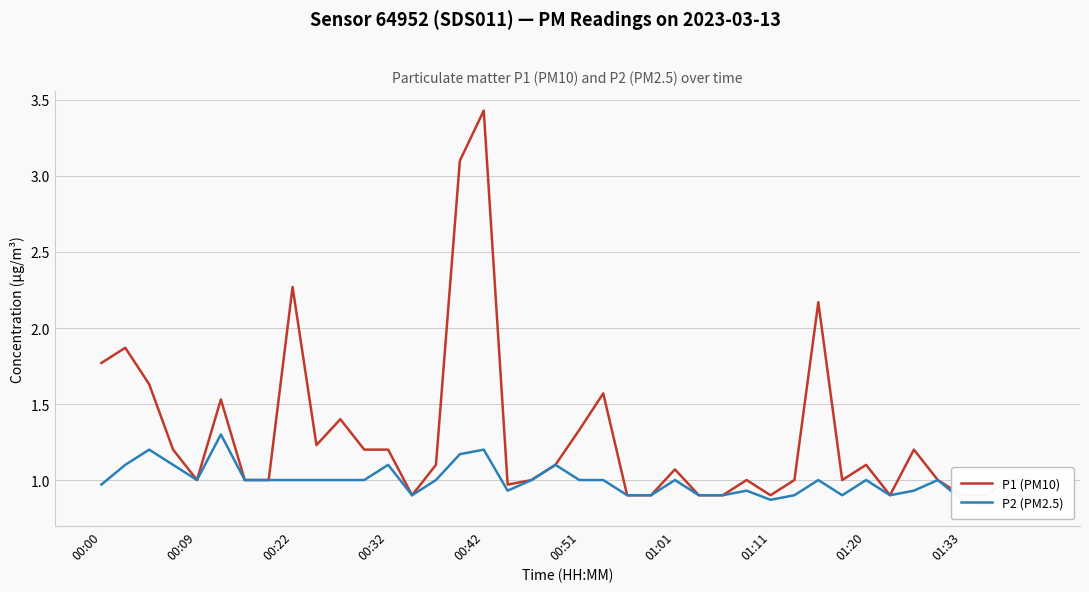

What are all the series names shown in the legend?

P1 (PM10), P2 (PM2.5)